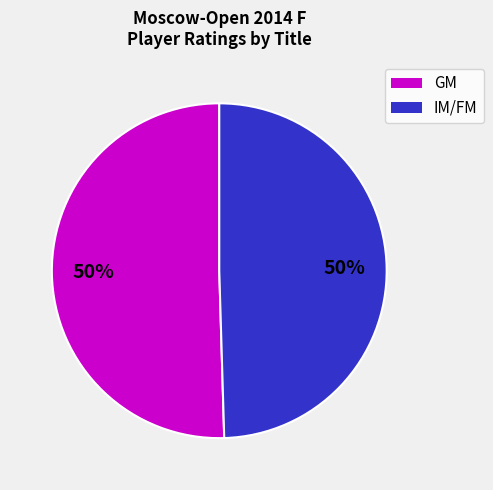

Combined, do IM/FM and GM account for over 50%?

Yes